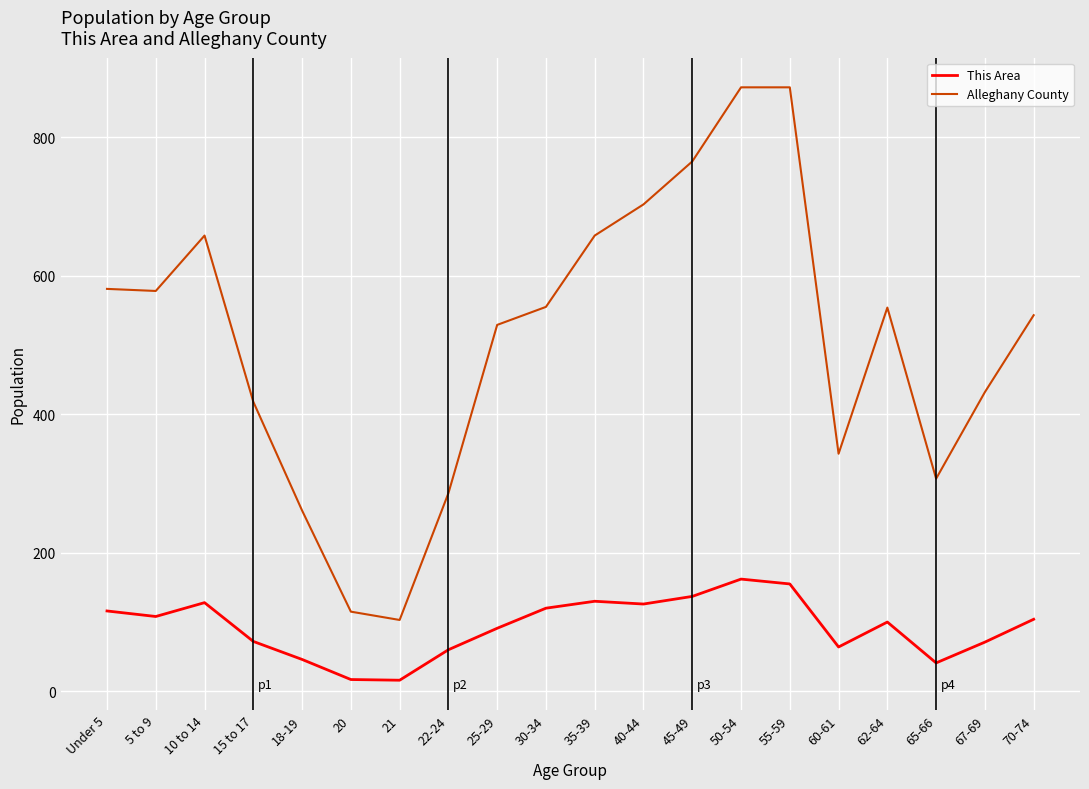

What is the lowest value of the This Area series?

16